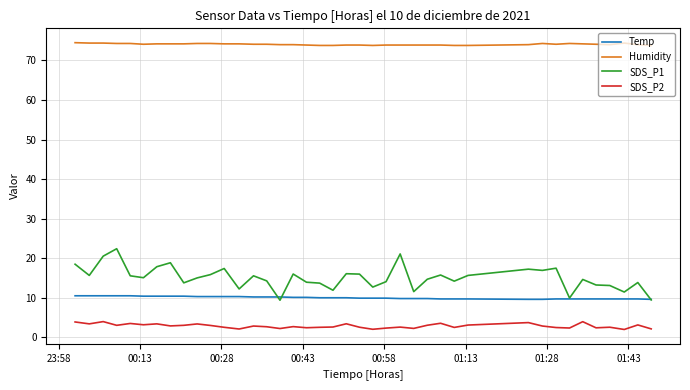

True or false: SDS_P2 and Temp intersect in this chart.

False